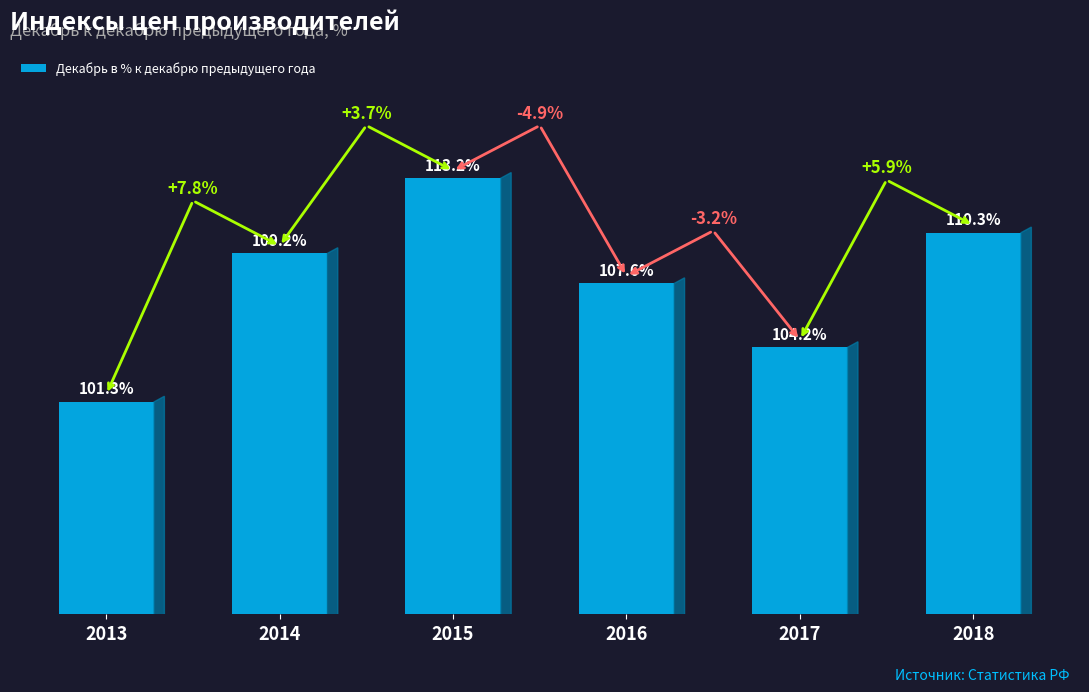

List the labels in order of value, largest first.

2015, 2018, 2014, 2016, 2017, 2013